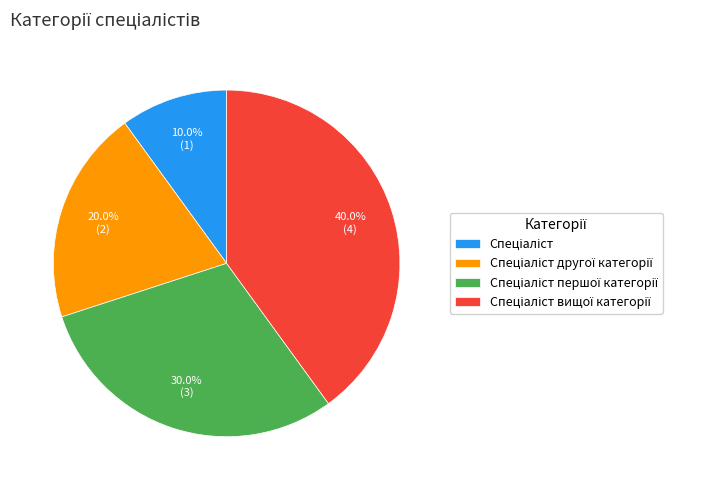

Is there a majority slice in this chart?

No